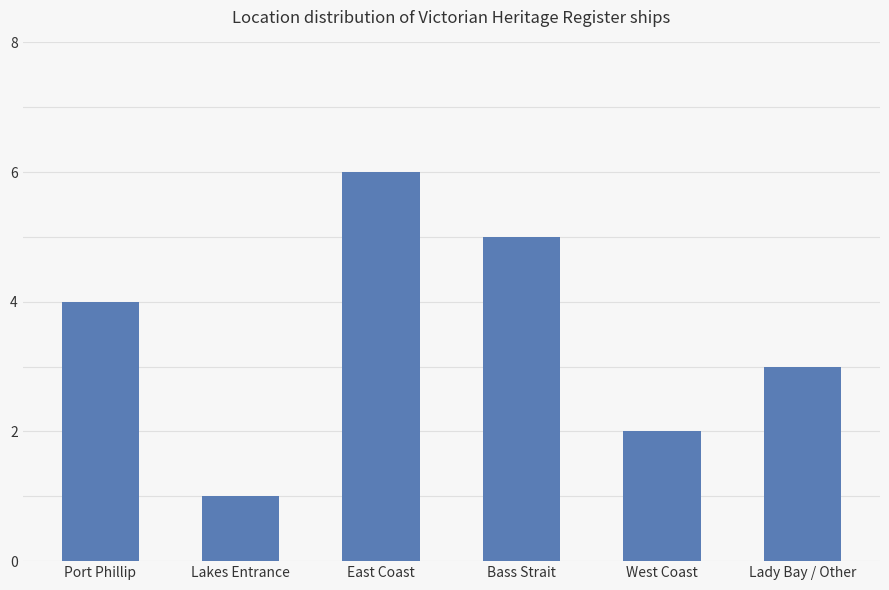

Is it true that the value at Lady Bay / Other is 3?

True